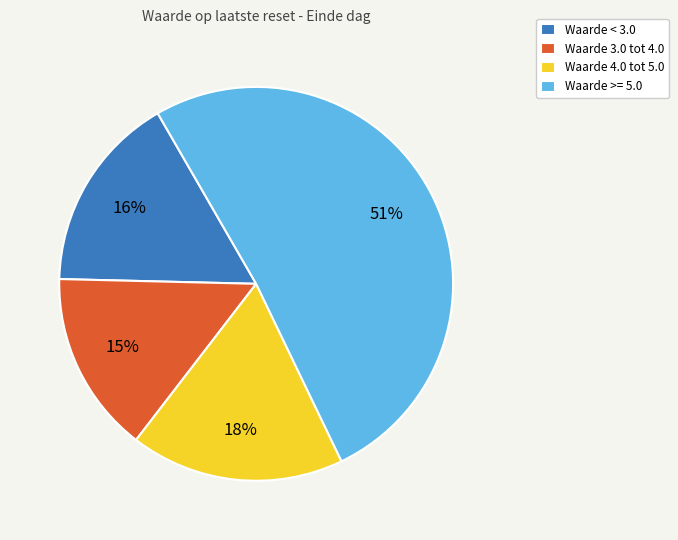

Is the sum of Waarde < 3.0 and Waarde >= 5.0 greater than half?

Yes